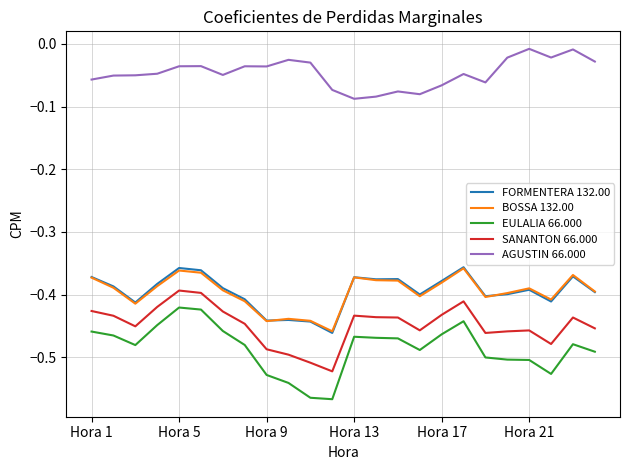

What is the sum of all FORMENTERA 132.00 values?

-9.5